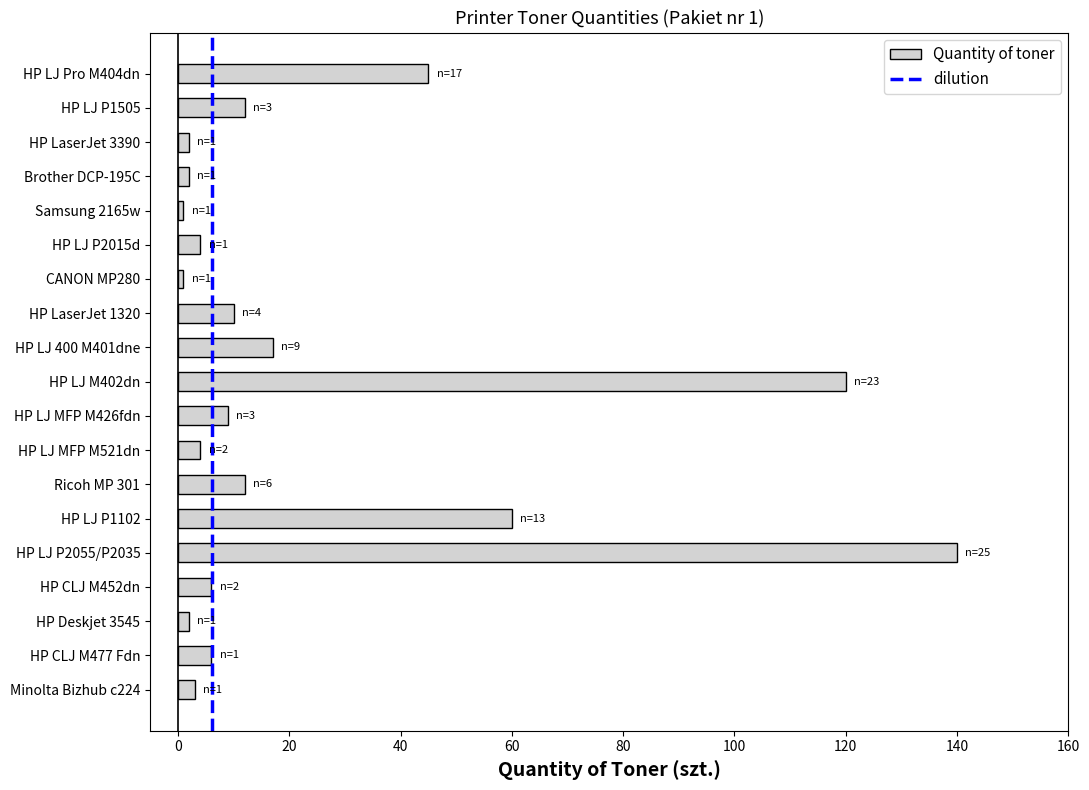

What is the change in value from HP CLJ M452dn to HP LJ 400 M401dne?

+11